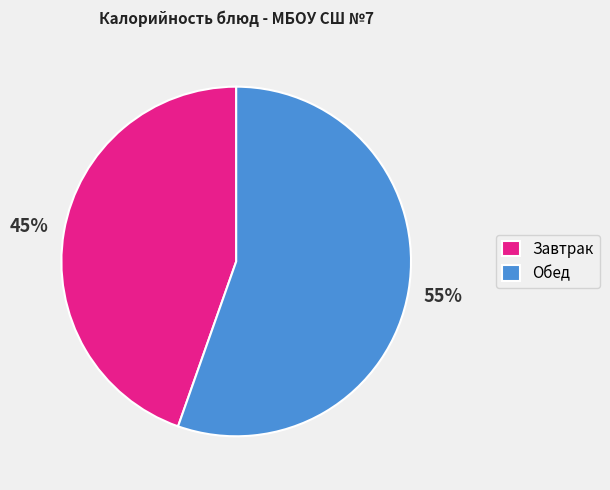

Is there a majority slice in this chart?

Yes